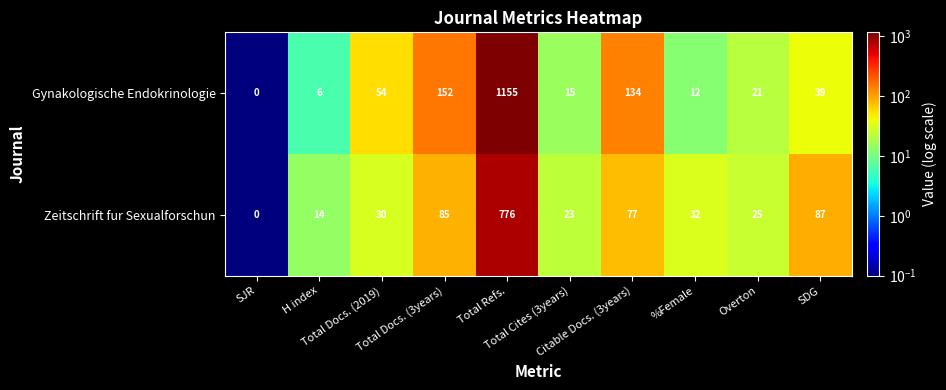

Which label corresponds to the largest value in the chart?

Total Refs.